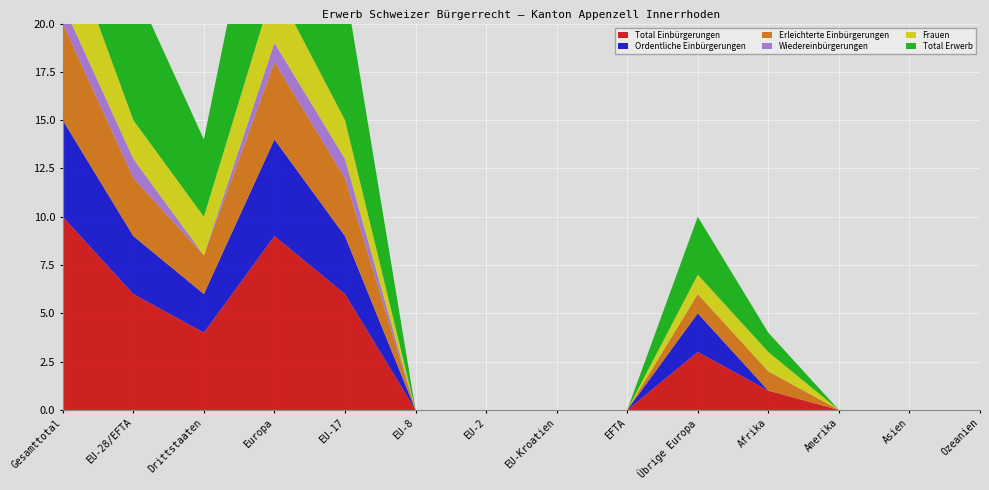

Reading right to left, what are all the values shown in this chart?

Total Einbürgerungen: Ozeanien=0	Asien=0	Amerika=0	Afrika=1	Übrige Europa=3	EFTA=0	EU-Kroatien=0	EU-2=0	EU-8=0	EU-17=6	Europa=9	Drittstaaten=4	EU-28/EFTA=6	Gesamttotal=10
Ordentliche Einbürgerungen: Ozeanien=0	Asien=0	Amerika=0	Afrika=0	Übrige Europa=2	EFTA=0	EU-Kroatien=0	EU-2=0	EU-8=0	EU-17=3	Europa=5	Drittstaaten=2	EU-28/EFTA=3	Gesamttotal=5
Erleichterte Einbürgerungen: Ozeanien=0	Asien=0	Amerika=0	Afrika=1	Übrige Europa=1	EFTA=0	EU-Kroatien=0	EU-2=0	EU-8=0	EU-17=3	Europa=4	Drittstaaten=2	EU-28/EFTA=3	Gesamttotal=5
Wiedereinbürgerungen: Ozeanien=0	Asien=0	Amerika=0	Afrika=0	Übrige Europa=0	EFTA=0	EU-Kroatien=0	EU-2=0	EU-8=0	EU-17=1	Europa=1	Drittstaaten=0	EU-28/EFTA=1	Gesamttotal=1
Frauen: Ozeanien=0	Asien=0	Amerika=0	Afrika=1	Übrige Europa=1	EFTA=0	EU-Kroatien=0	EU-2=0	EU-8=0	EU-17=2	Europa=3	Drittstaaten=2	EU-28/EFTA=2	Gesamttotal=4
Total Erwerb: Ozeanien=0	Asien=0	Amerika=0	Afrika=1	Übrige Europa=3	EFTA=0	EU-Kroatien=0	EU-2=0	EU-8=0	EU-17=7	Europa=10	Drittstaaten=4	EU-28/EFTA=7	Gesamttotal=11